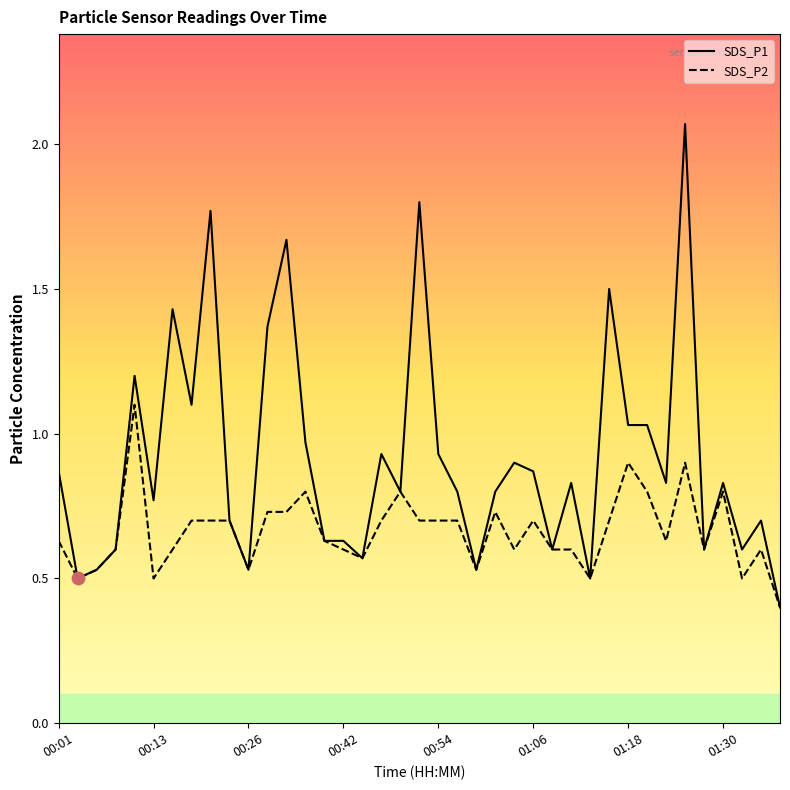

At which category is the sum across all series the highest?

33